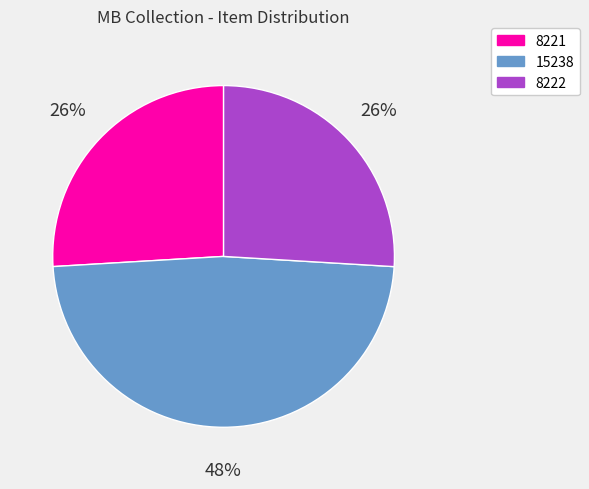

To the nearest percent, what is the difference between the largest and smallest slice percentages?

22%